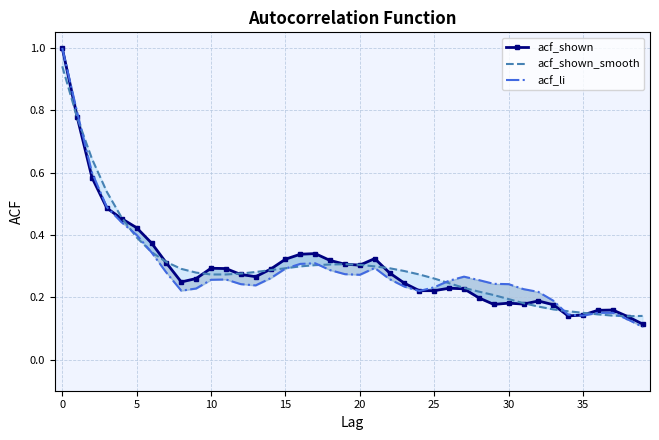

How many categories are shown in the chart?

40